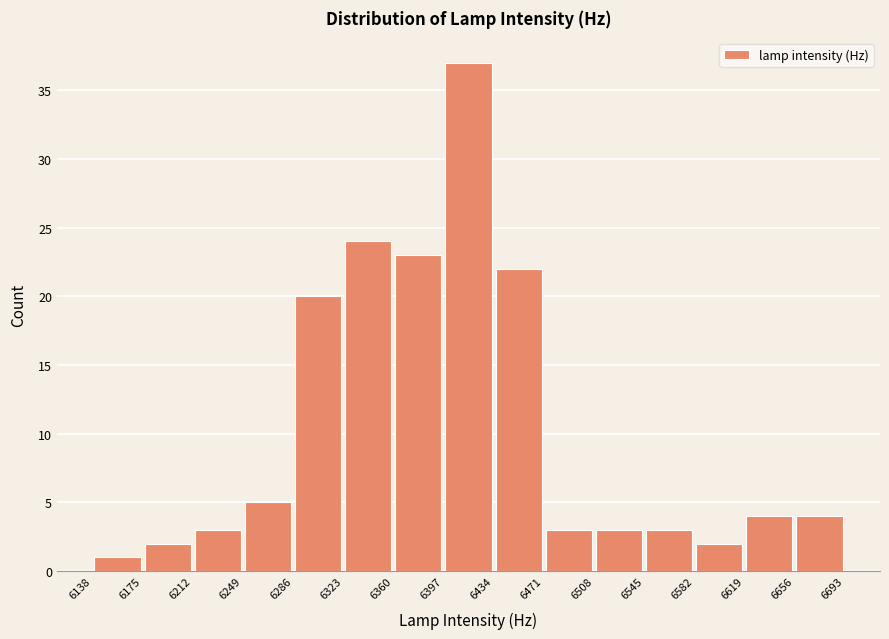

What is the height of the bar covering 6138 to 6175 on the x-axis? The values are not printed on the chart, so give them approximately, as read against the axis.

1